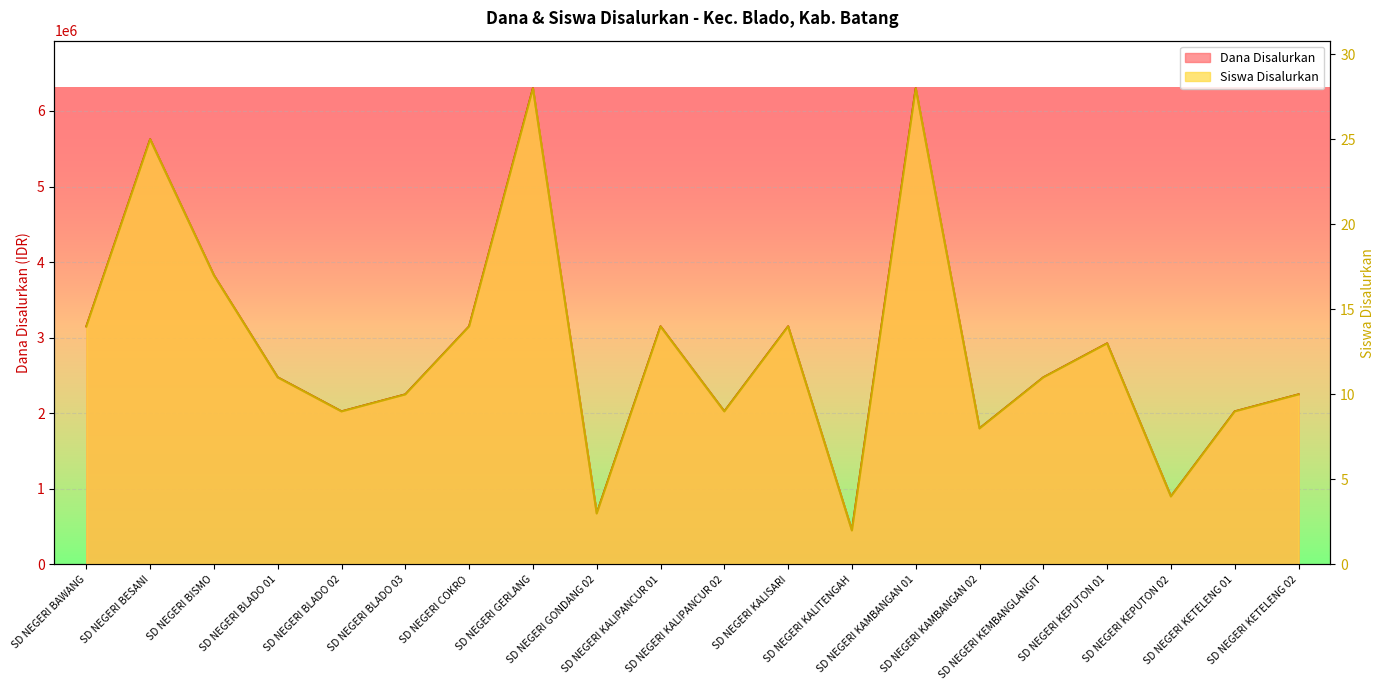

Between SD NEGERI BESANI and SD NEGERI KETELENG 01, which series saw the biggest shift?

Siswa Disalurkan